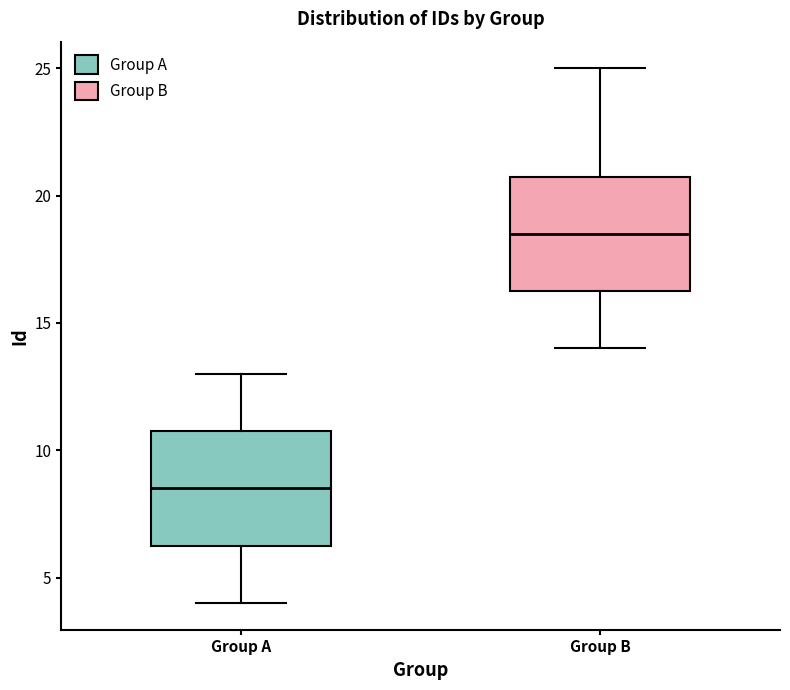

Reading left to right, transcribe this box plot: for each box, give where its median line is, the range the box spans, and where its two whiskers end, as read against the y-axis. The values are not printed on the chart, so give them approximately, as read against the axis.

Group A: median 8.5, box 6.5 to 11.0, whiskers 4.0 to 13.0
Group B: median 18.5, box 16.5 to 21.0, whiskers 14.0 to 25.0